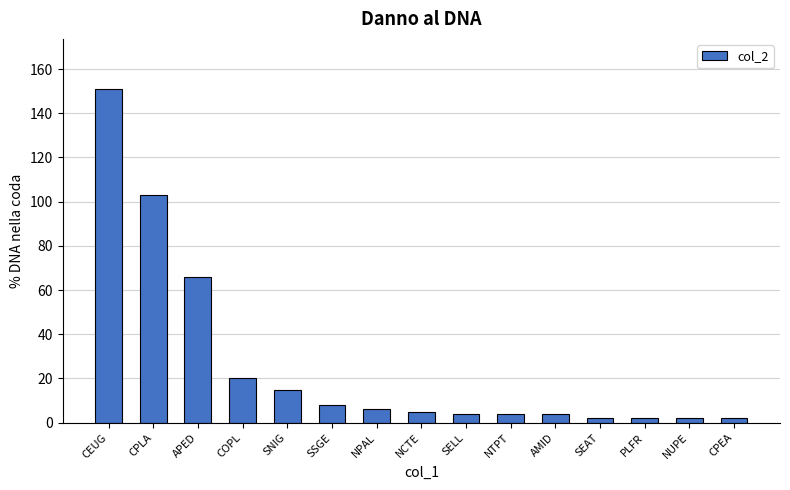

Reading right to left, extract all data points from this chart.

CPEA=2	NUPE=2	PLFR=2	SEAT=2	AMID=4	NTPT=4	SELL=4	NCTE=5	NPAL=6	SSGE=8	SNIG=15	COPL=20	APED=66	CPLA=103	CEUG=151